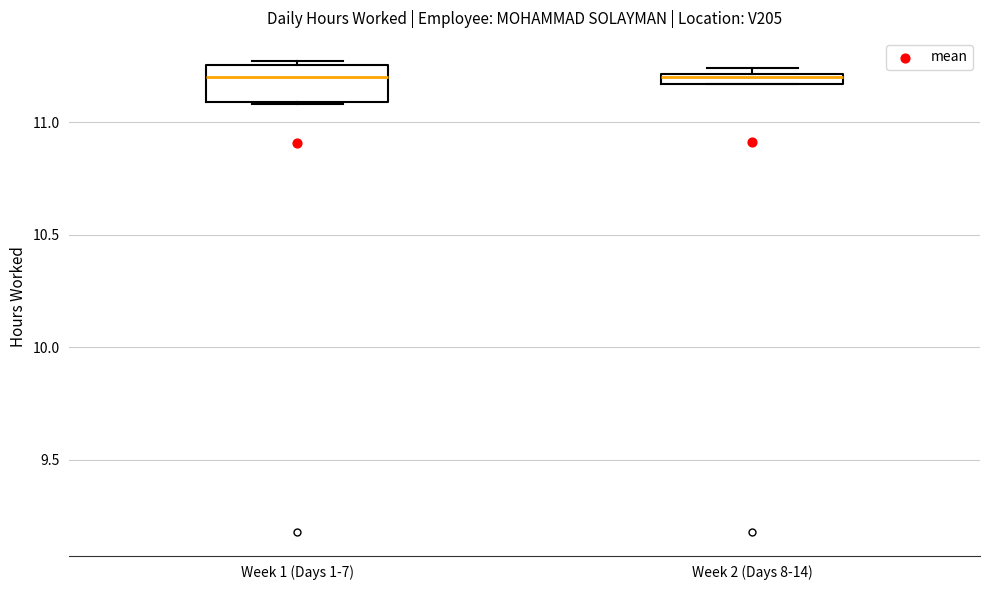

Where is the upper edge of the box for Week 1 (Days 1-7) on the y-axis? The values are not printed on the chart, so give them approximately, as read against the axis.

11.25